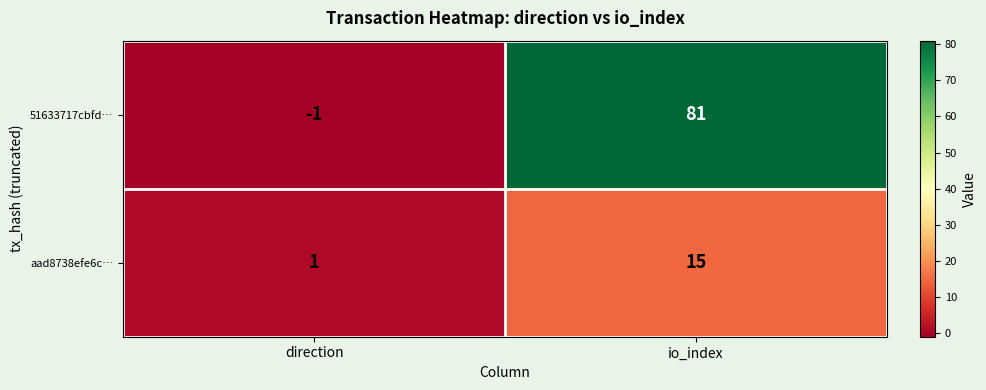

Which series changed the most between direction and io_index?

51633717cbfd…